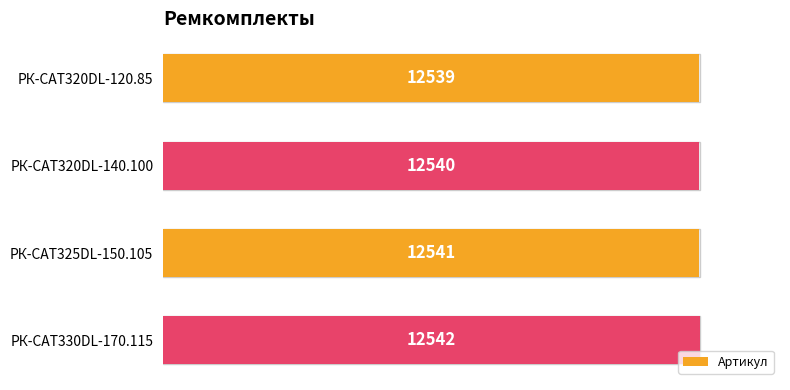

What is the sum of all values?

50162